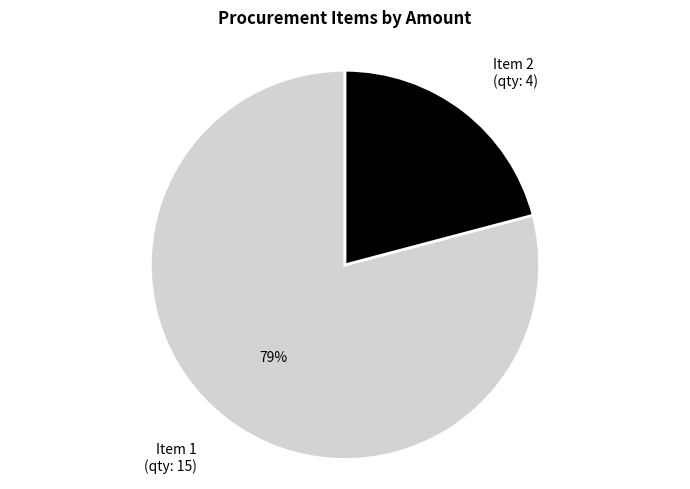

How many slices are in this pie chart?

2